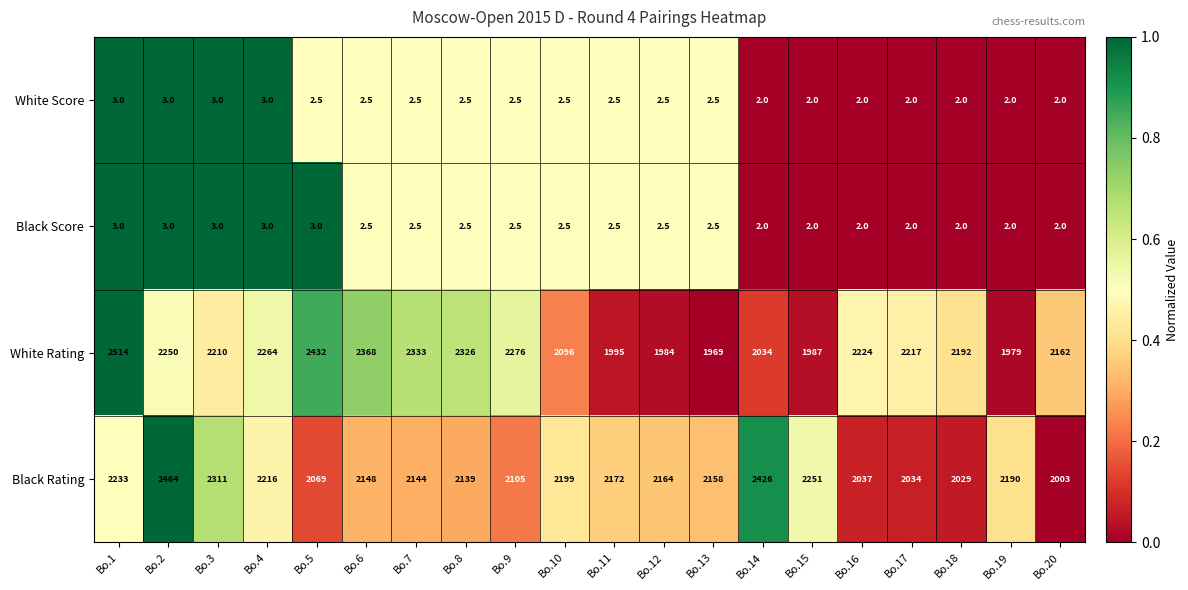

What is the difference between the Black Rating values at Bo.19 and Bo.8?

51.0